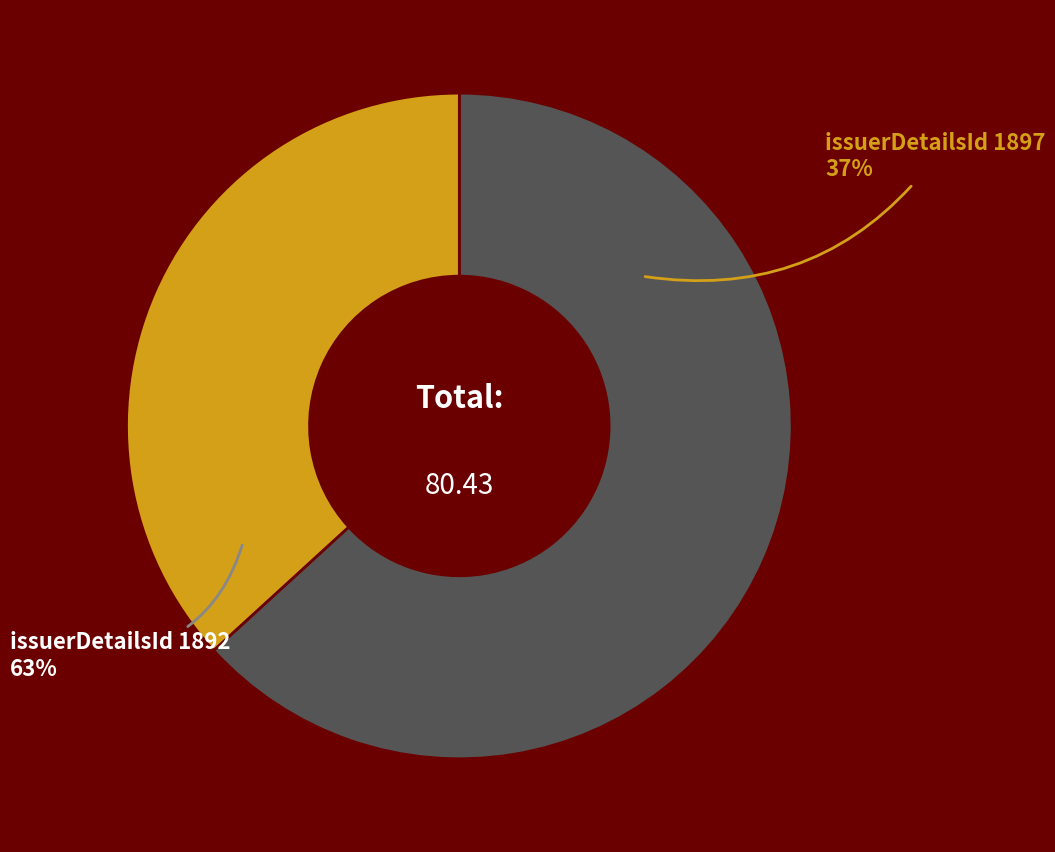

What is the smallest slice in the pie chart?

1897